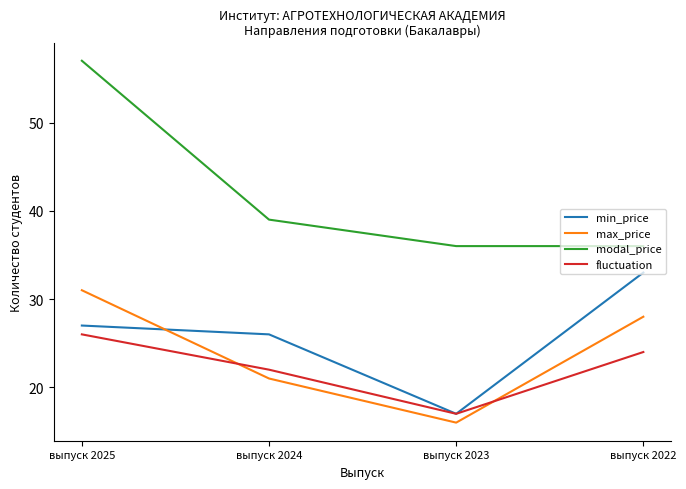

Is it true that min_price equals 27 at выпуск 2025?

True